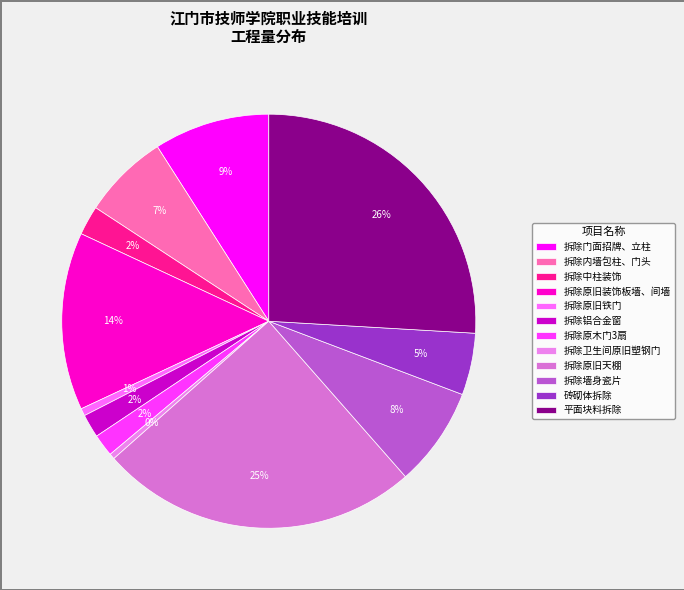

What is the total percentage of 砖砌体拆除 and 拆除中柱装饰?

7.1%